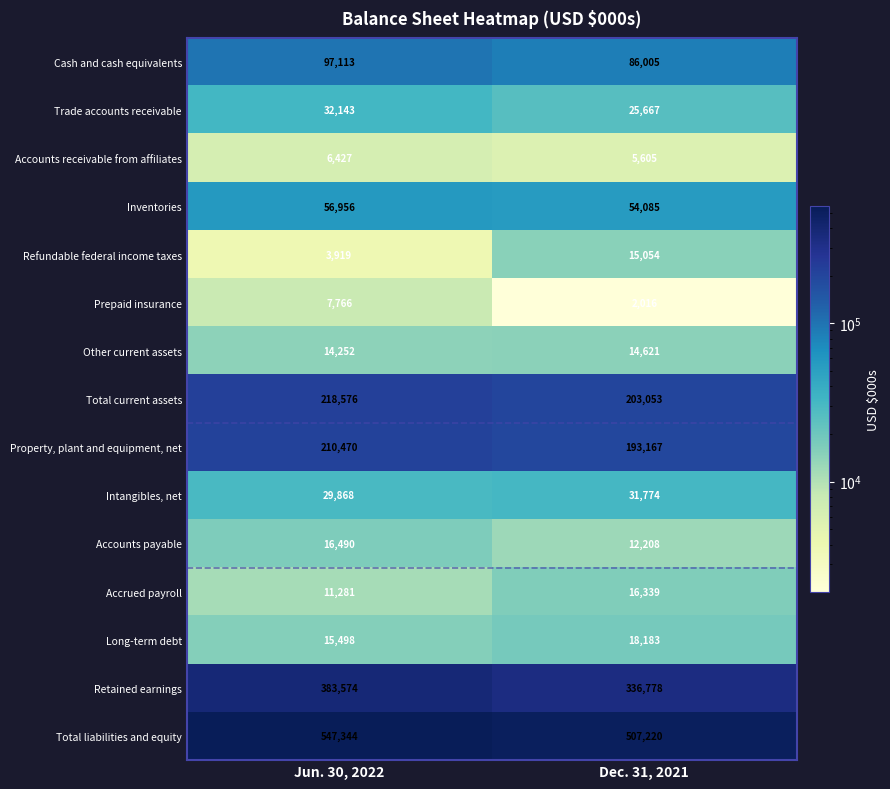

What is the sum of the Inventories values at Dec. 31, 2021 and Jun. 30, 2022?

111041